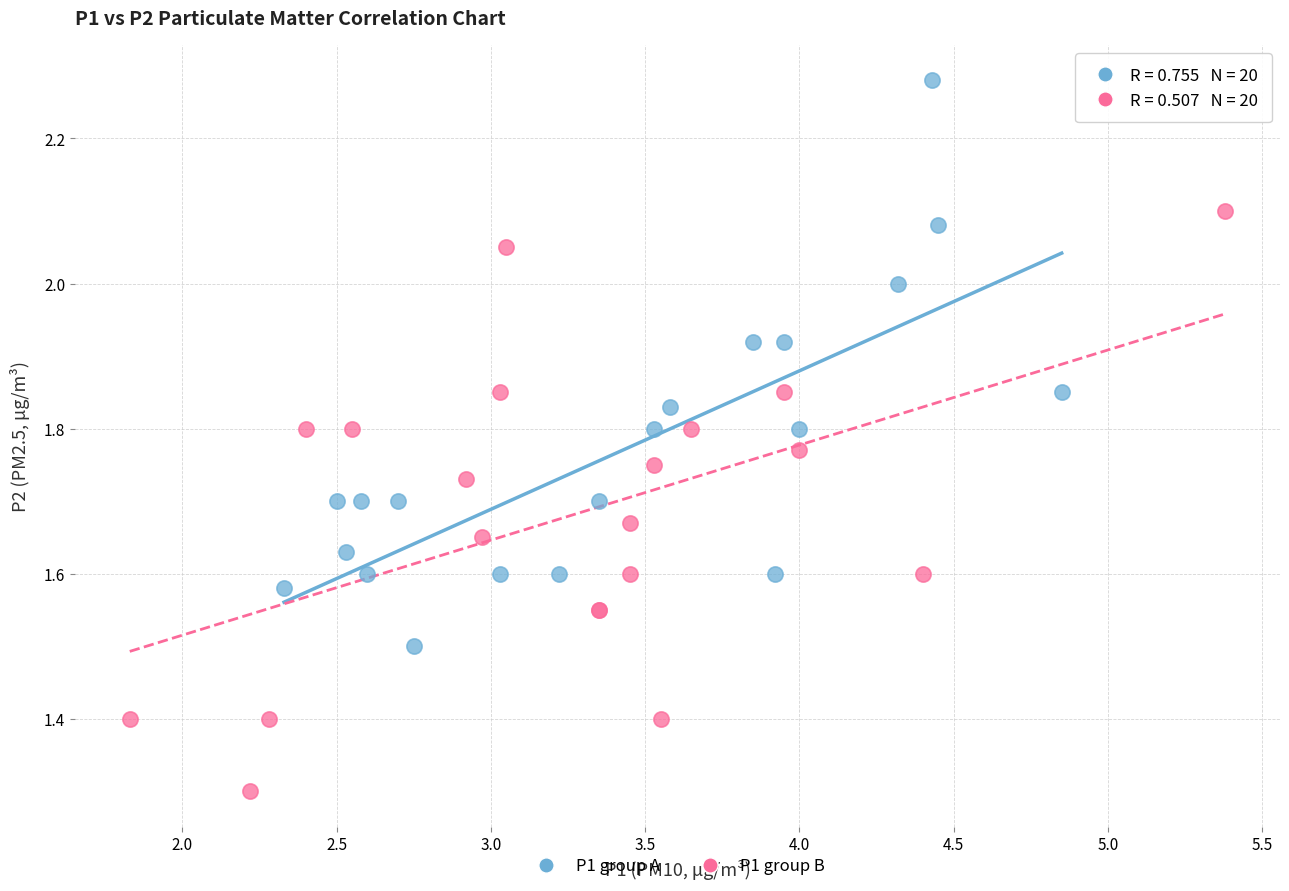

Which series contains the lowest Y value?

P1 group B